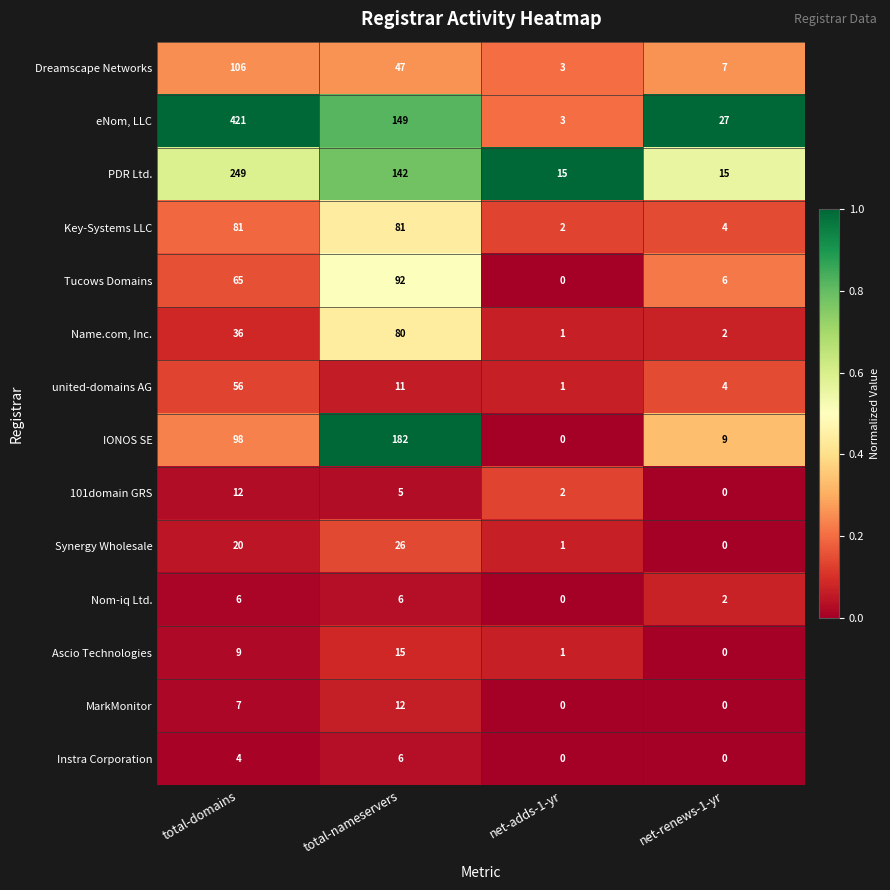

Which series has the largest range (max minus min)?

eNom, LLC